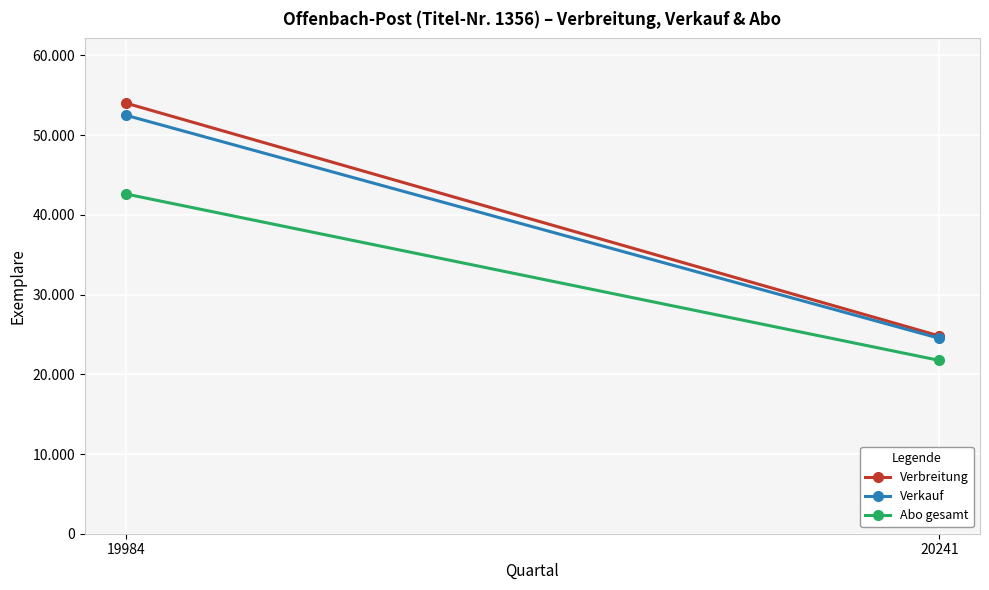

What is the average value of the Verbreitung series?

39423